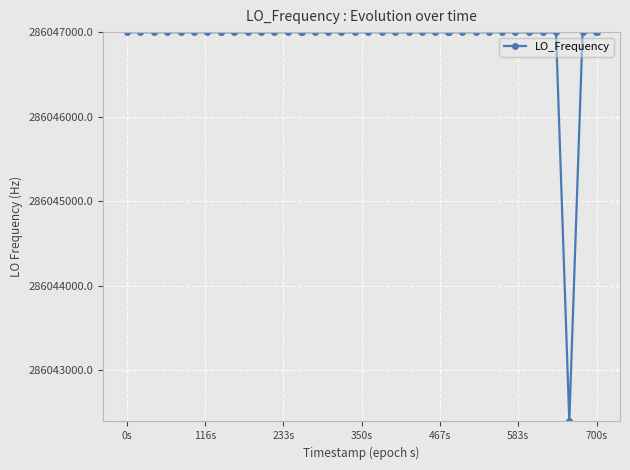

What is the difference between the maximum and minimum values?

4610.1